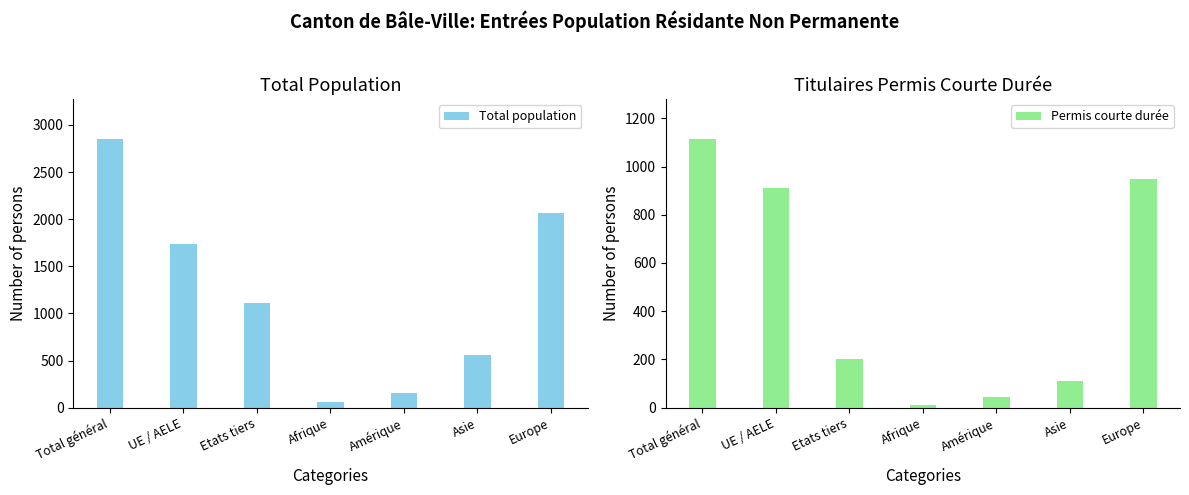

Reading left to right, list all the values displayed in this chart.

Total population: Total général=2848	UE / AELE=1734	Etats tiers=1114	Afrique=58	Amérique=159	Asie=557	Europe=2069
Permis courte durée: Total général=1113	UE / AELE=910	Etats tiers=203	Afrique=10	Amérique=44	Asie=110	Europe=947